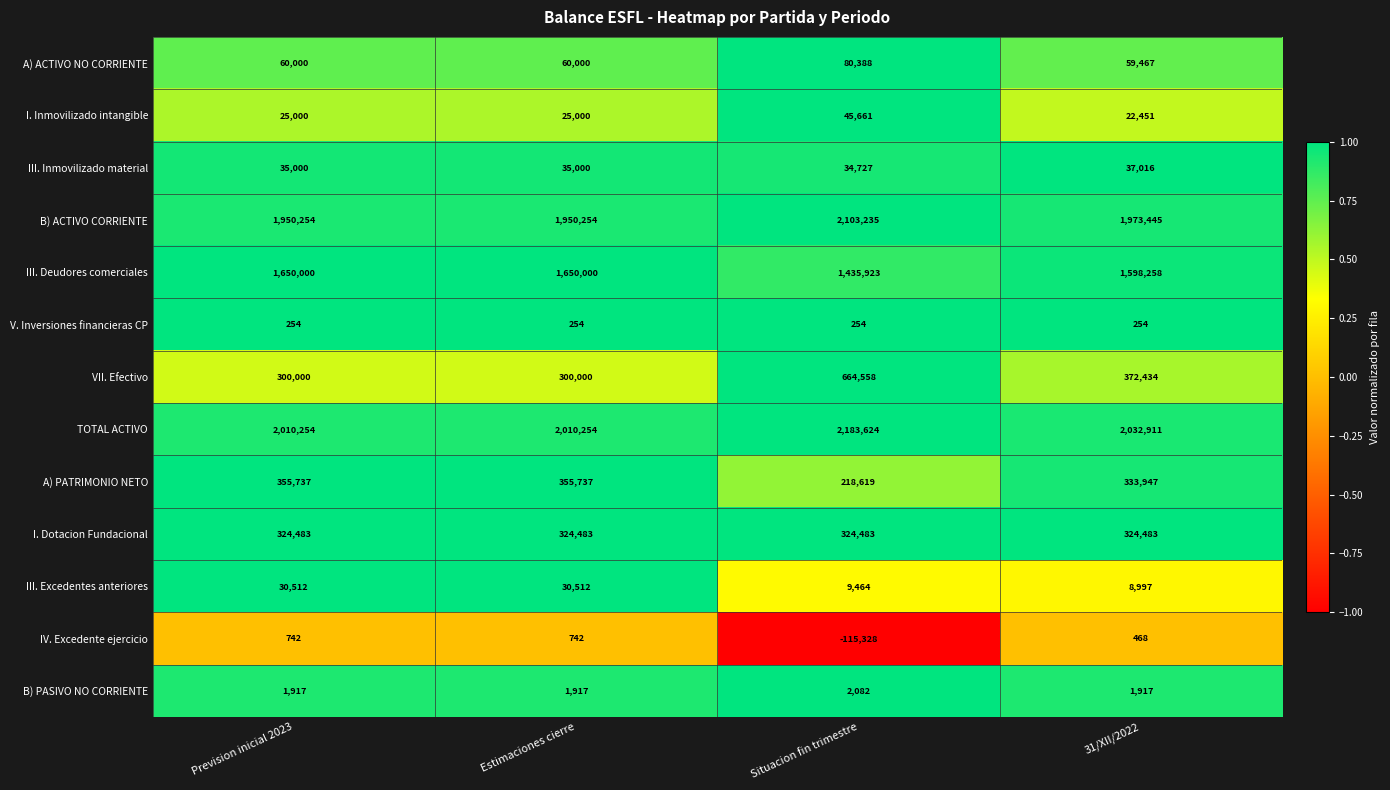

At 31/XII/2022, list the series in order from smallest to largest.

V. Inversiones financieras CP, IV. Excedente ejercicio, B) PASIVO NO CORRIENTE, III. Excedentes anteriores, I. Inmovilizado intangible, III. Inmovilizado material, A) ACTIVO NO CORRIENTE, I. Dotacion Fundacional, A) PATRIMONIO NETO, VII. Efectivo, III. Deudores comerciales, B) ACTIVO CORRIENTE, TOTAL ACTIVO